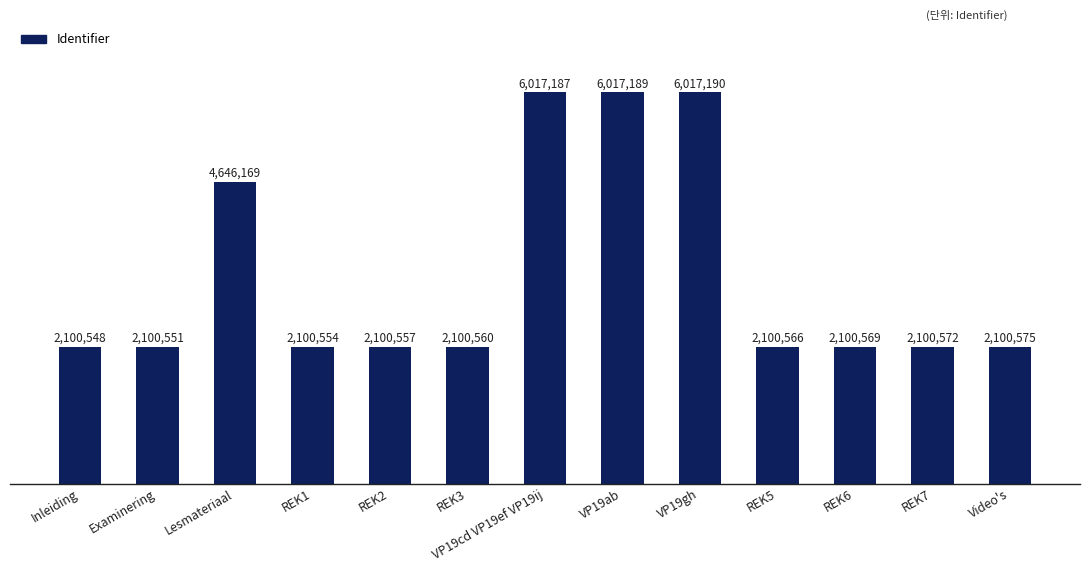

Reading left to right, transcribe all the data shown in this chart.

2100548	2100551	4646169	2100554	2100557	2100560	6017187	6017189	6017190	2100566	2100569	2100572	2100575